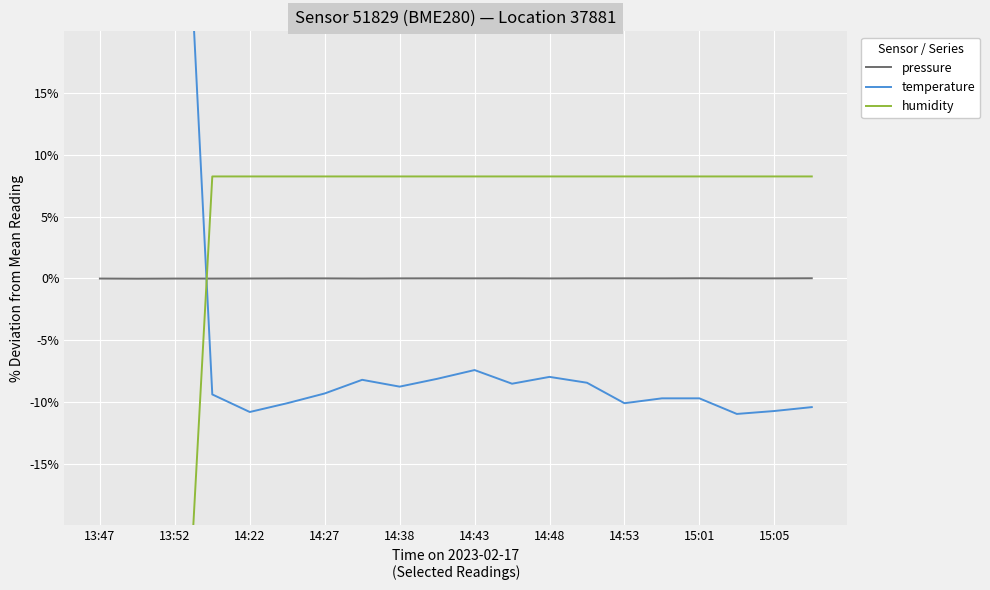

In temperature, how many points are lower than both neighbors (excluding endpoints)?

5